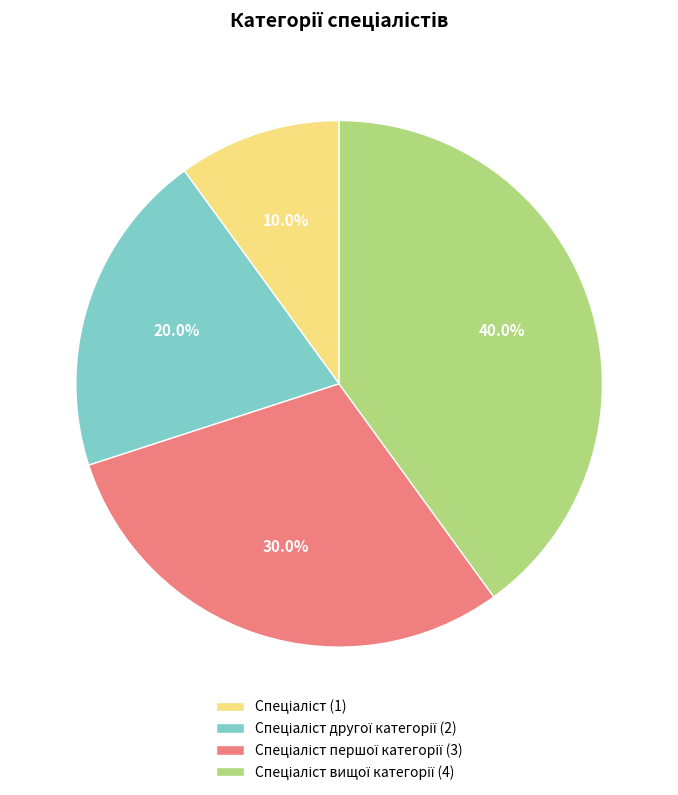

Is there a majority slice in this chart?

No